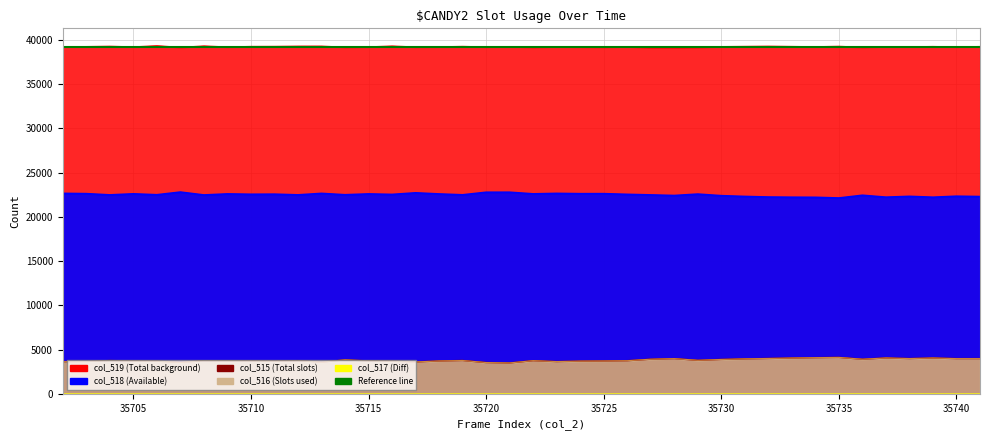

Where is the first local minimum for col_515?

35725